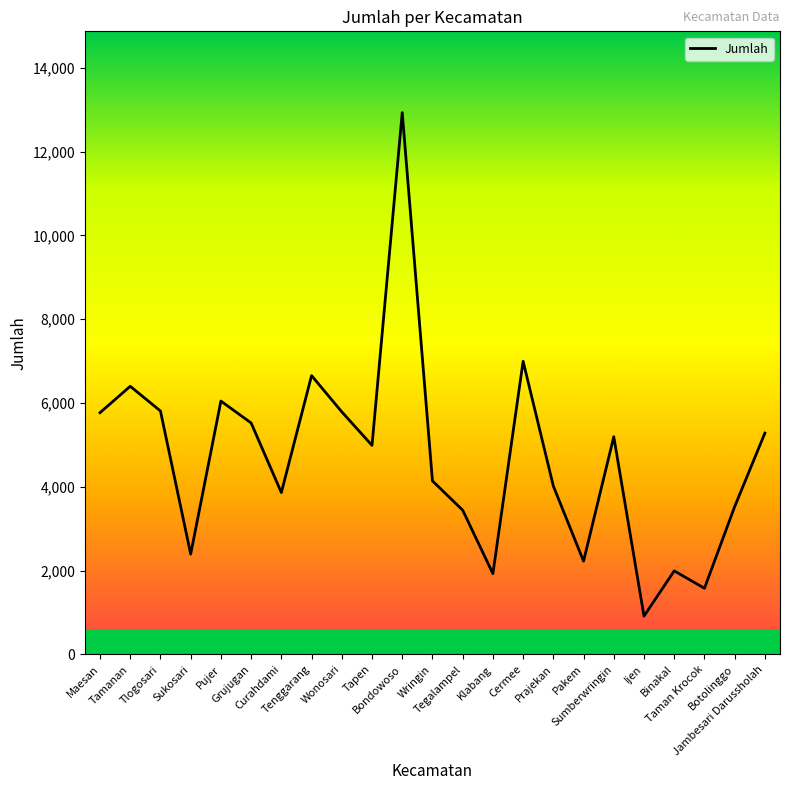

Is it true that the value at Klabang is 1929?

True